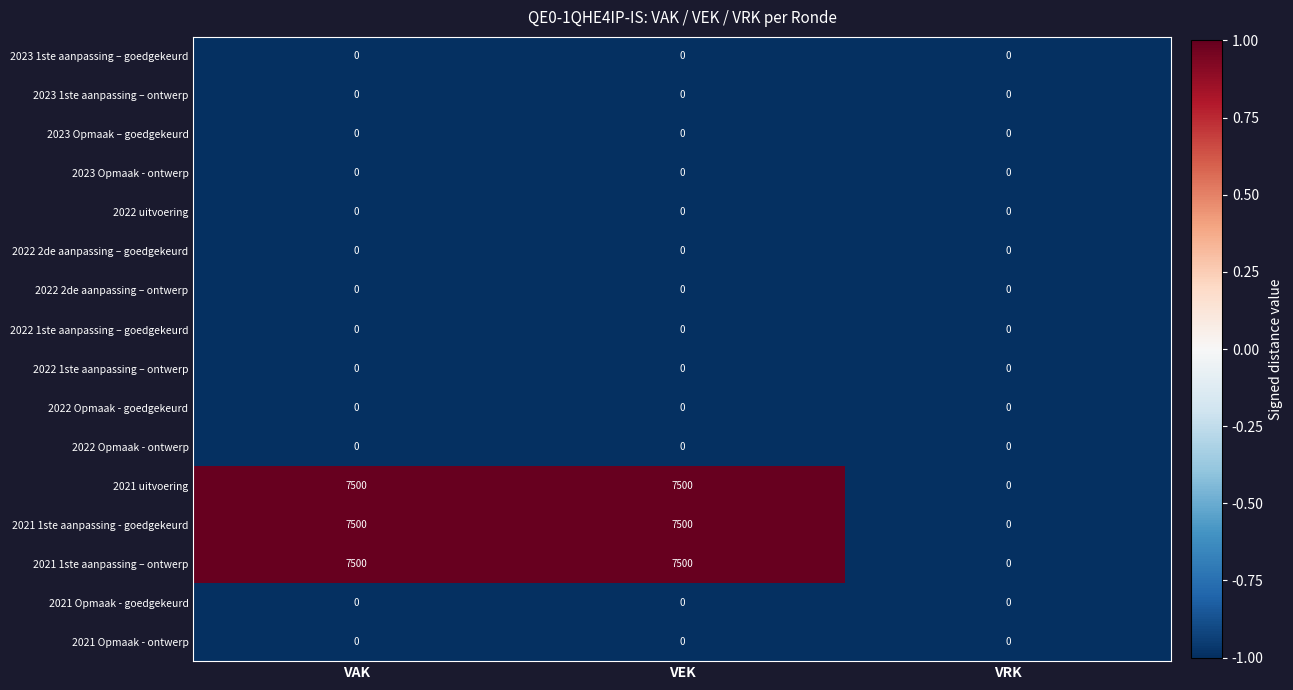

Read the 2021 uitvoering value at VEK, to the nearest 10.

7500